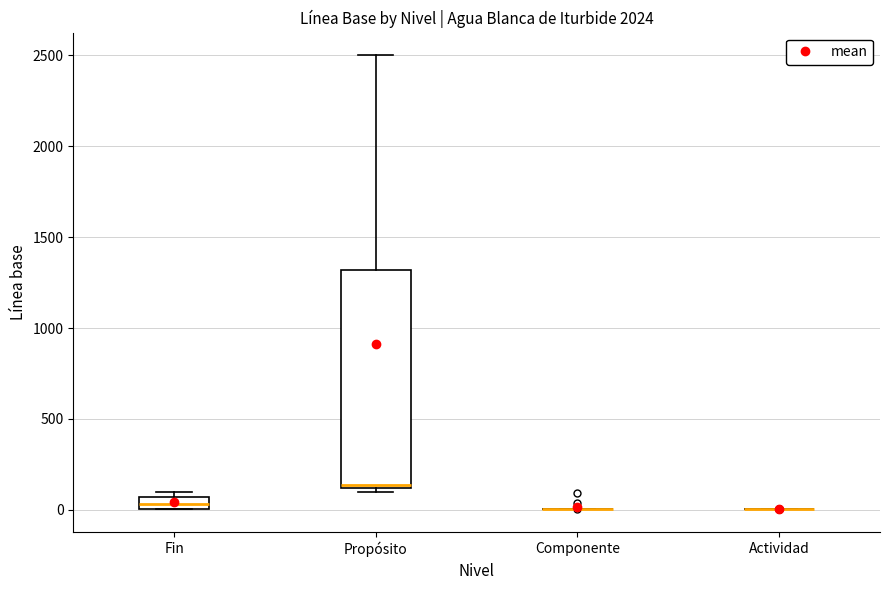

Where is the upper edge of the box for Propósito on the y-axis? The values are not printed on the chart, so give them approximately, as read against the axis.

1300